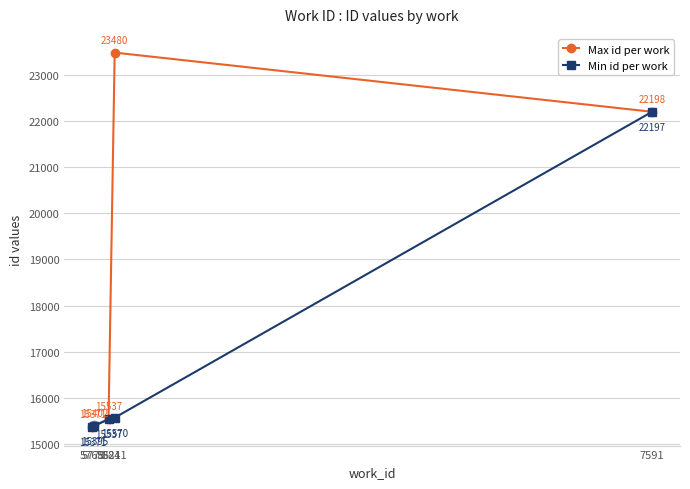

Which series changed the most between 5821 and 5841?

Max id per work